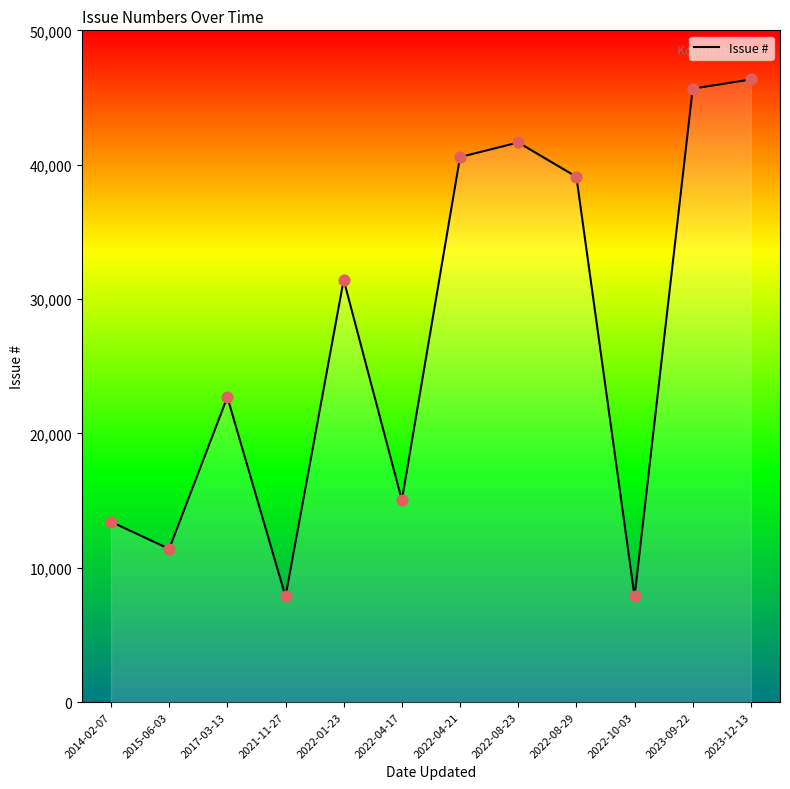

Approximately how many times larger is the value at 2022-01-23 compared to 2022-04-21?

0.8